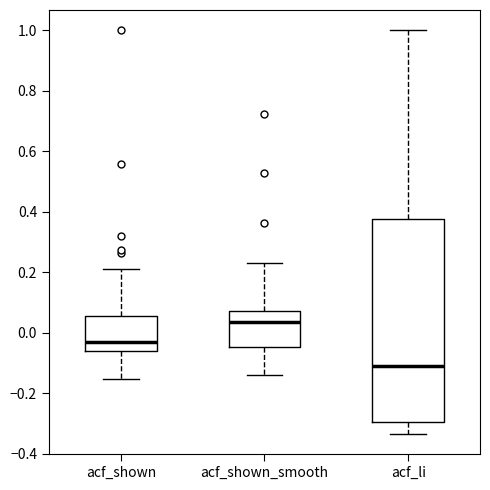

Reading left to right, transcribe this box plot: for each box, give where its median line is, the range the box spans, and where its two whiskers end, as read against the y-axis. The values are not printed on the chart, so give them approximately, as read against the axis.

acf_shown: median -0.02, box -0.06 to 0.06, whiskers -0.16 to 0.22
acf_shown_smooth: median 0.04, box -0.04 to 0.08, whiskers -0.14 to 0.22
acf_li: median -0.12, box -0.30 to 0.38, whiskers -0.34 to 1.00